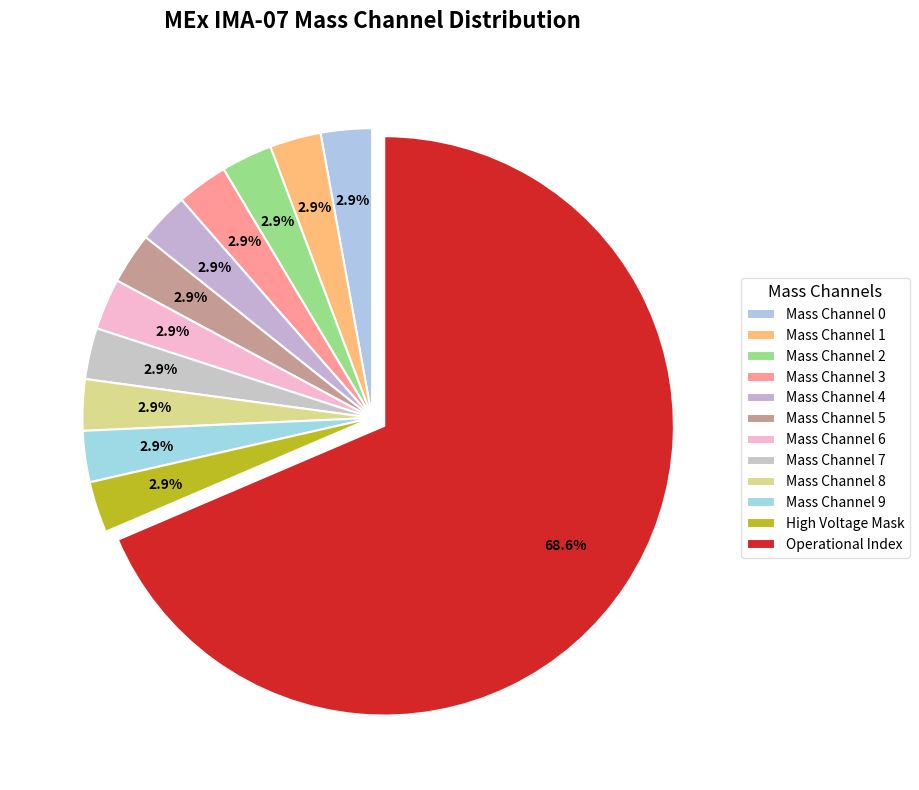

To the nearest percent, what percentage of the pie is Mass Channel 3?

3%